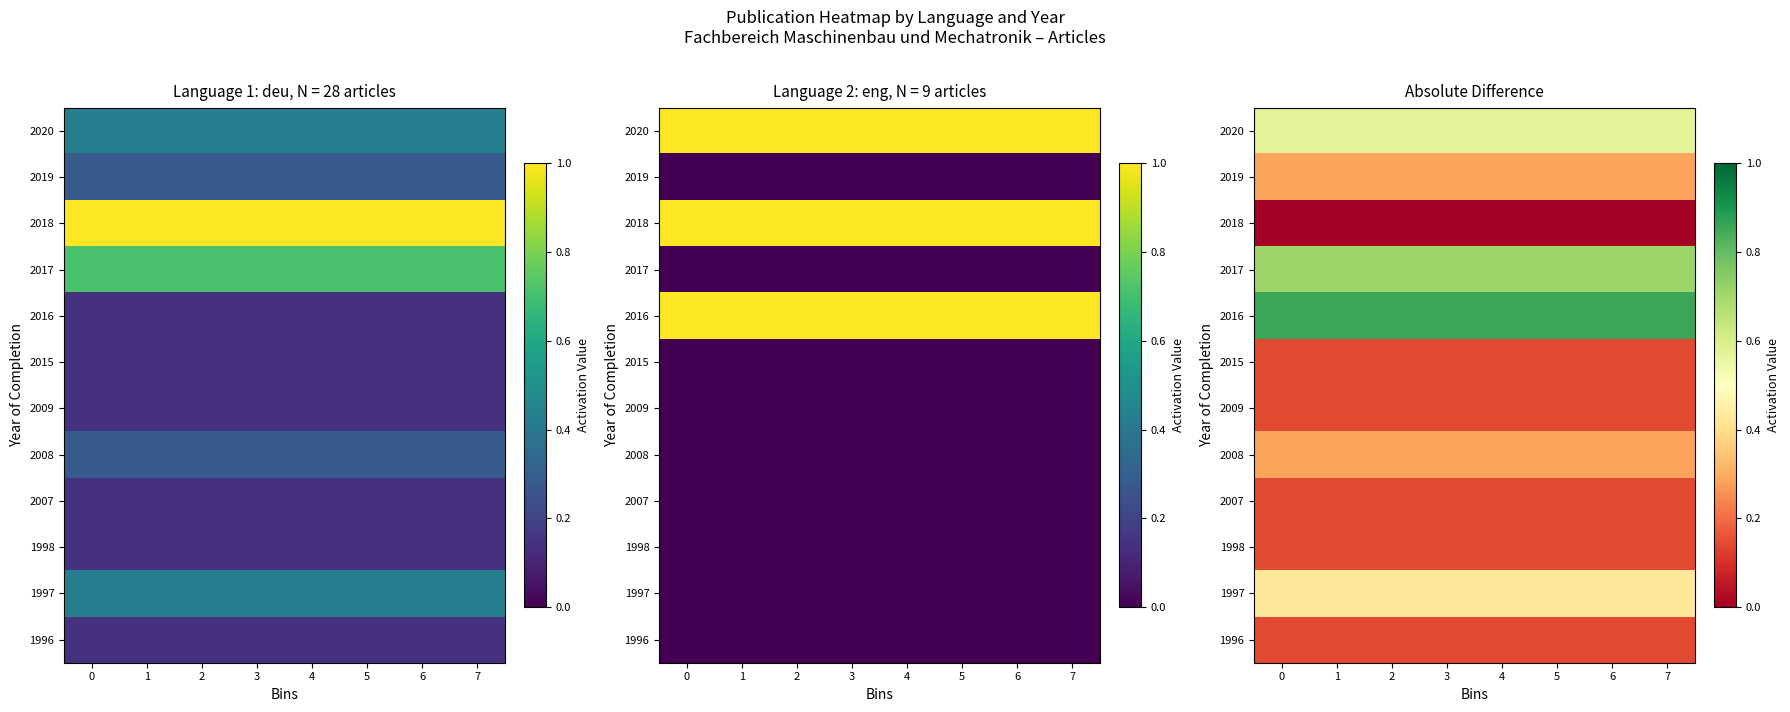

What is the difference between the highest and lowest values at 3?

0.9